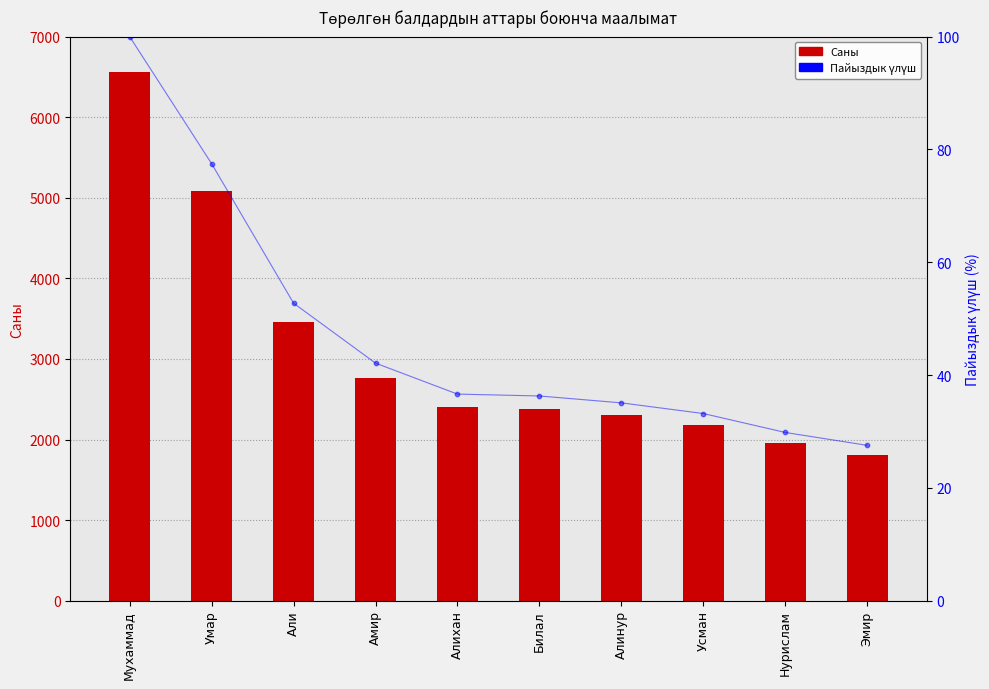

Is the value of Пайыздык үлүш at Али greater than the value of Саны at Умар?

No